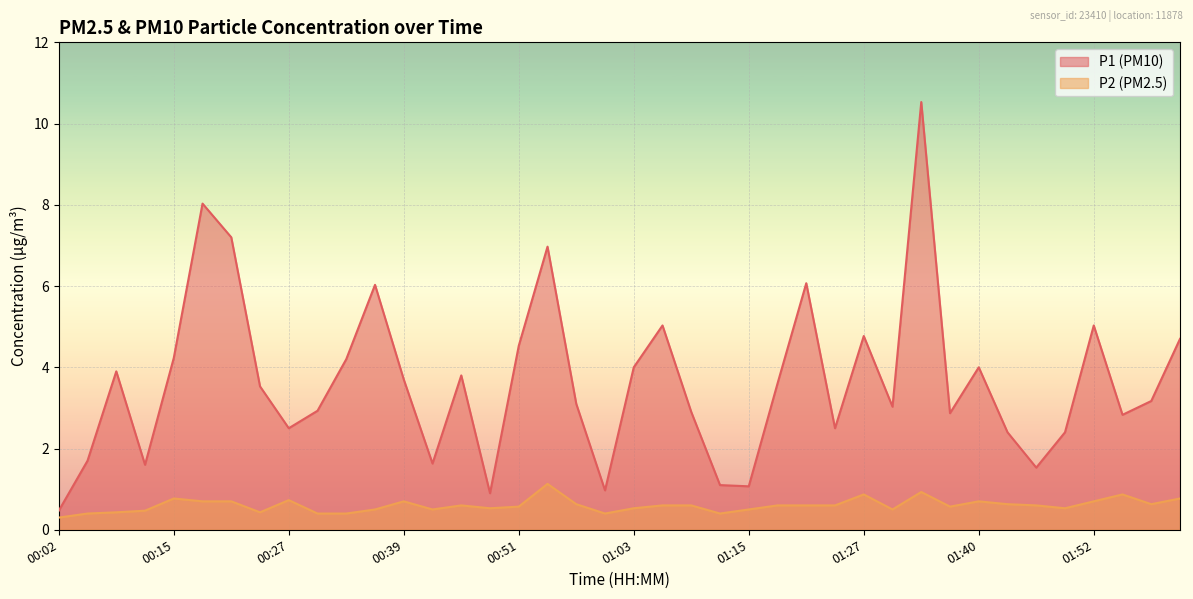

What is the label of the 28th point from the left?

01:24